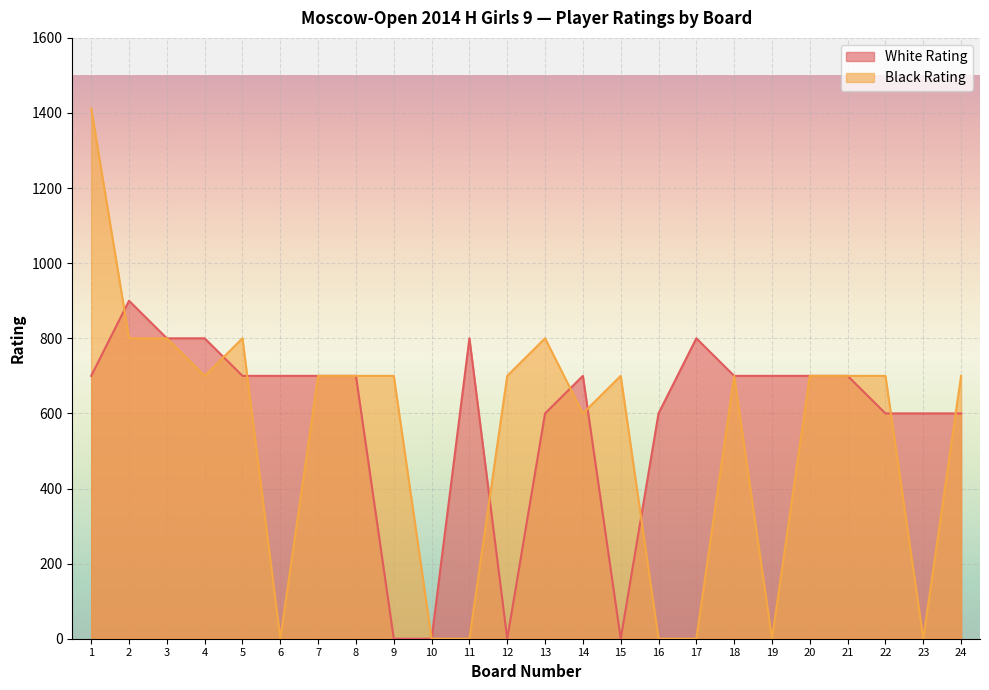

How many times do Black Rating and White Rating cross each other?

9